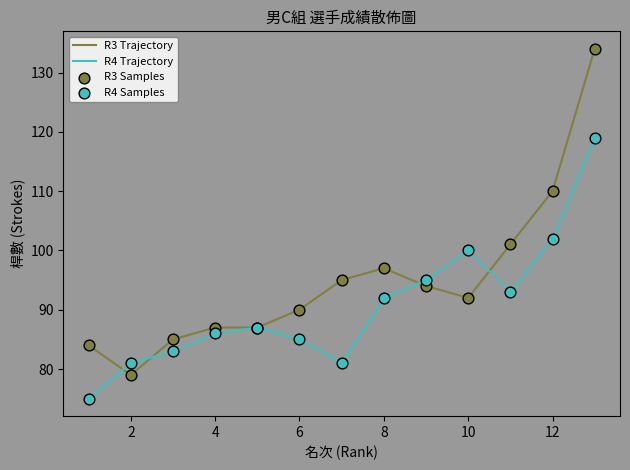

Which series has the largest total across all categories?

R3 Trajectory